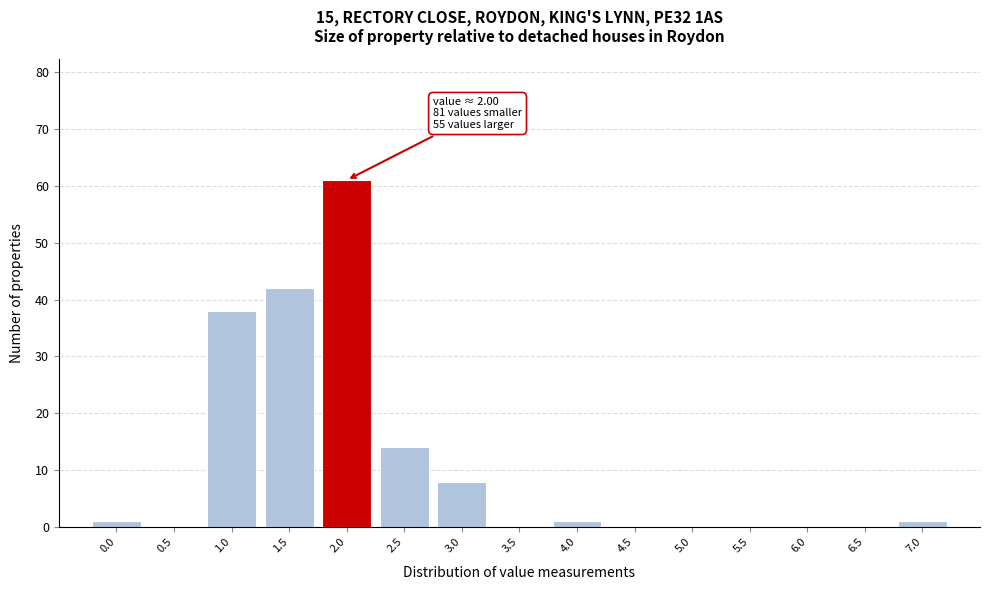

Reading right to left, transcribe all the data shown in this chart.

7.0=1	6.5=0	6.0=0	5.5=0	5.0=0	4.5=0	4.0=1	3.5=0	3.0=8	2.5=14	2.0=61	1.5=42	1.0=38	0.5=0	0.0=1